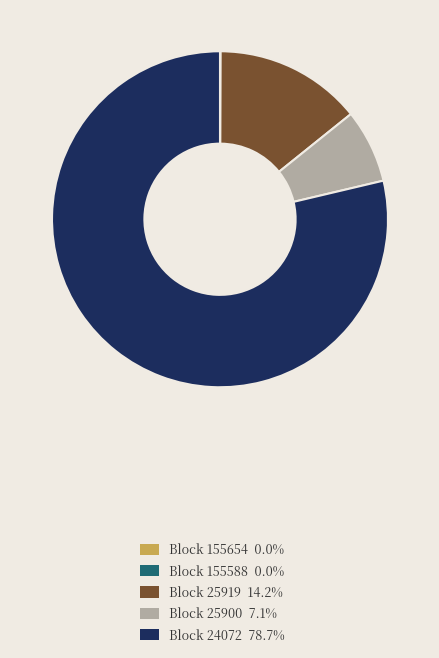

Does Block 25900 7.1% account for over 50% of the chart?

No